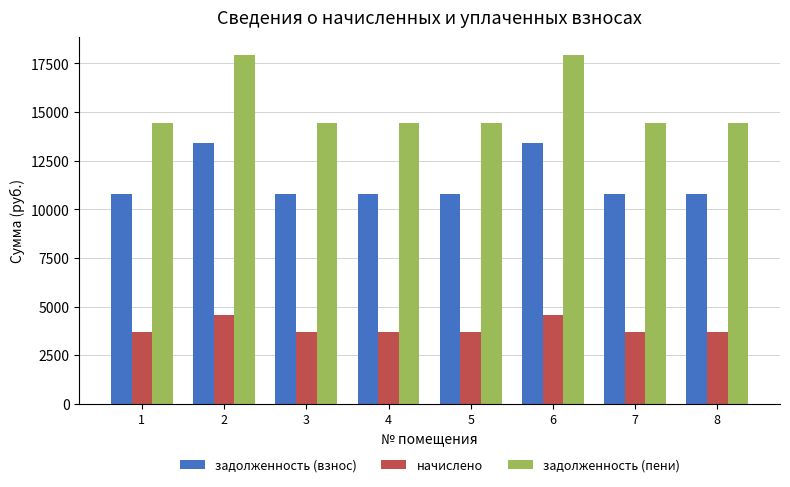

Reading right to left, list all the values displayed in this chart.

задолженность (взнос): 8=10778.4	7=10778.4	6=13393.2	5=10778.4	4=10778.4	3=10778.4	2=13393.2	1=10778.4
начислено: 8=3674.2	7=3674.2	6=4565.5	5=3674.2	4=3674.2	3=3674.2	2=4565.5	1=3674.2
задолженность (пени): 8=14452.6	7=14452.6	6=17958.7	5=14452.6	4=14452.6	3=14452.6	2=17958.7	1=14452.6